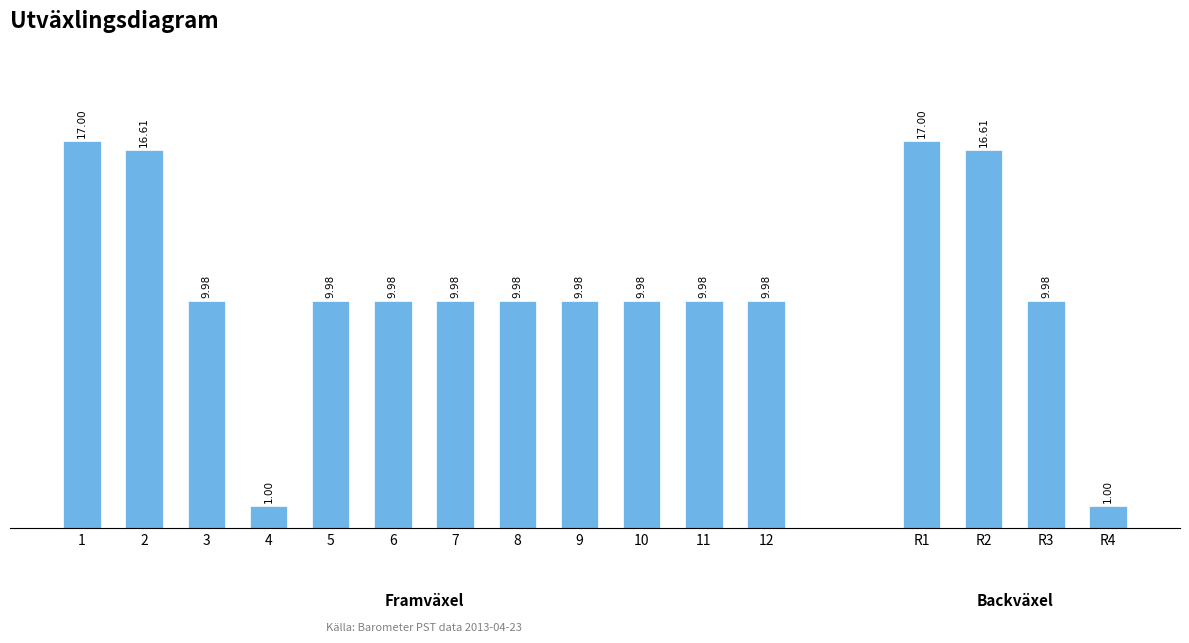

What is the smallest value displayed?

1.0